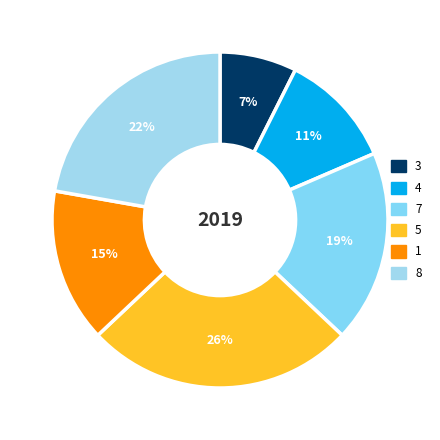

How many segments does this pie chart have?

6